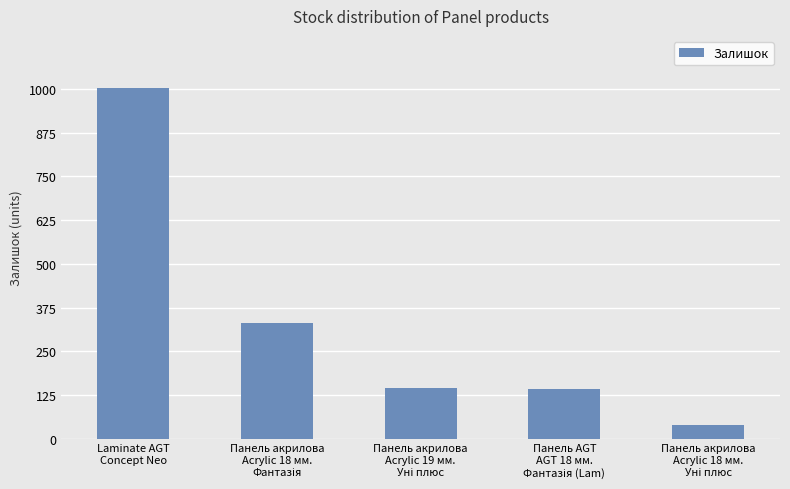

What is the greatest value displayed?

1002